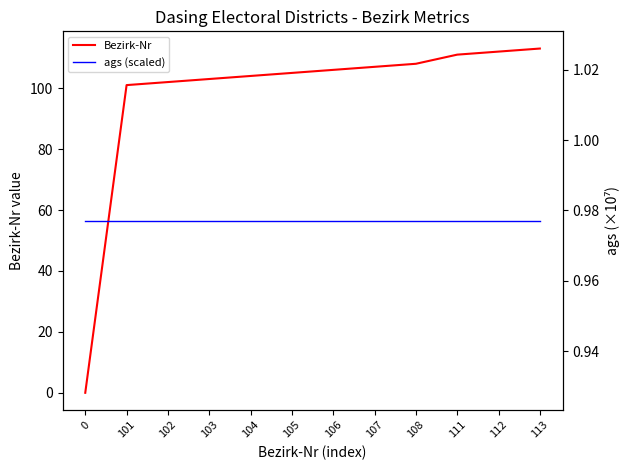

What is the total value across all series at 113?

114.0